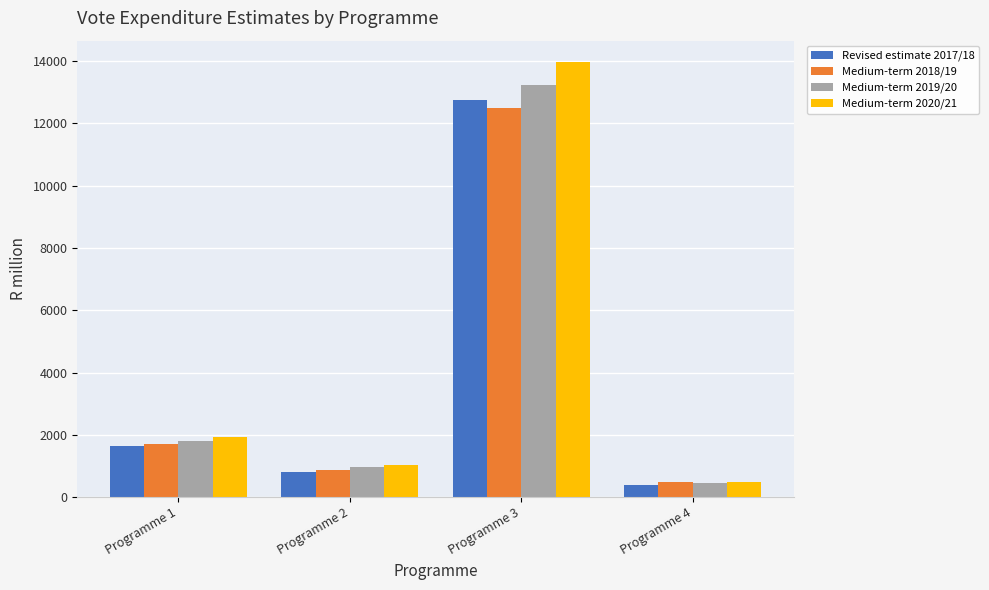

What is the difference between the highest and lowest values at Programme 1?

272.0